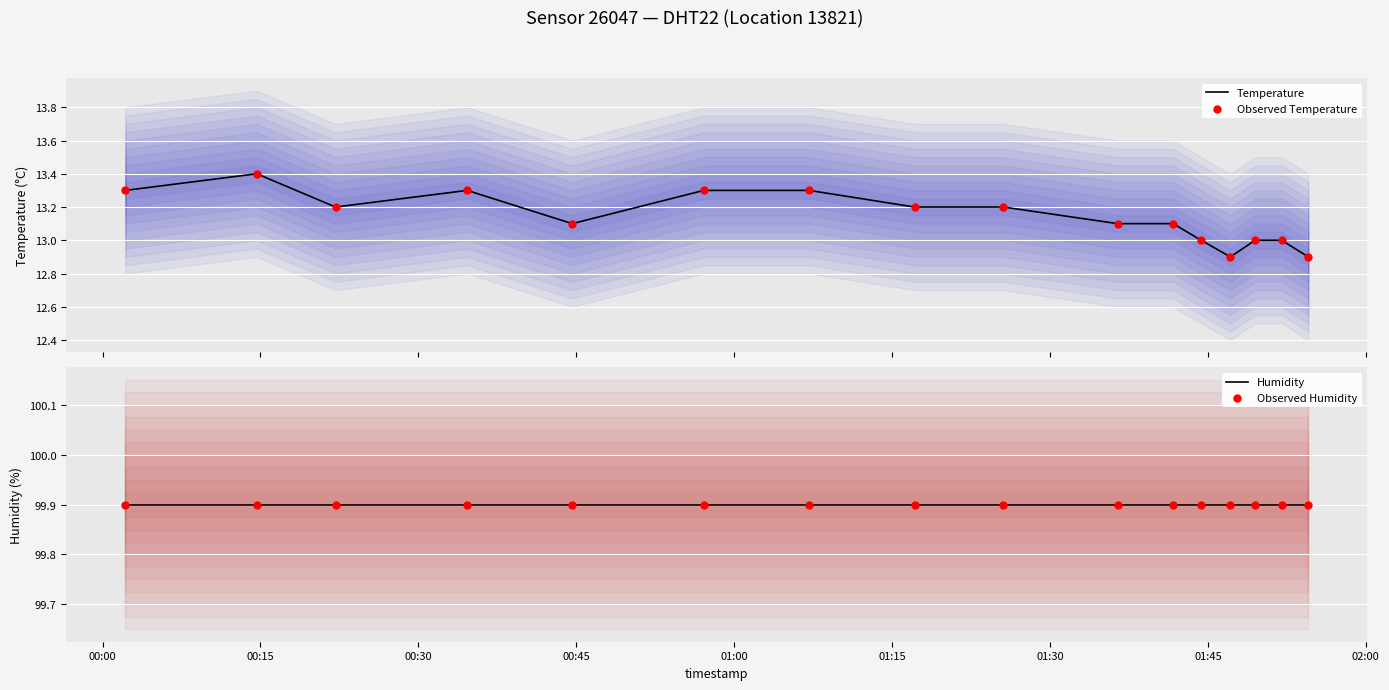

Which series contains the highest Y value?

Humidity